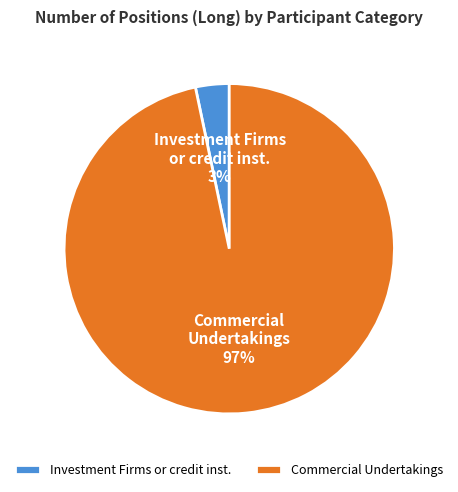

To the nearest percent, what is the combined percentage of Commercial Undertakings and Investment Firms or credit inst.?

100%